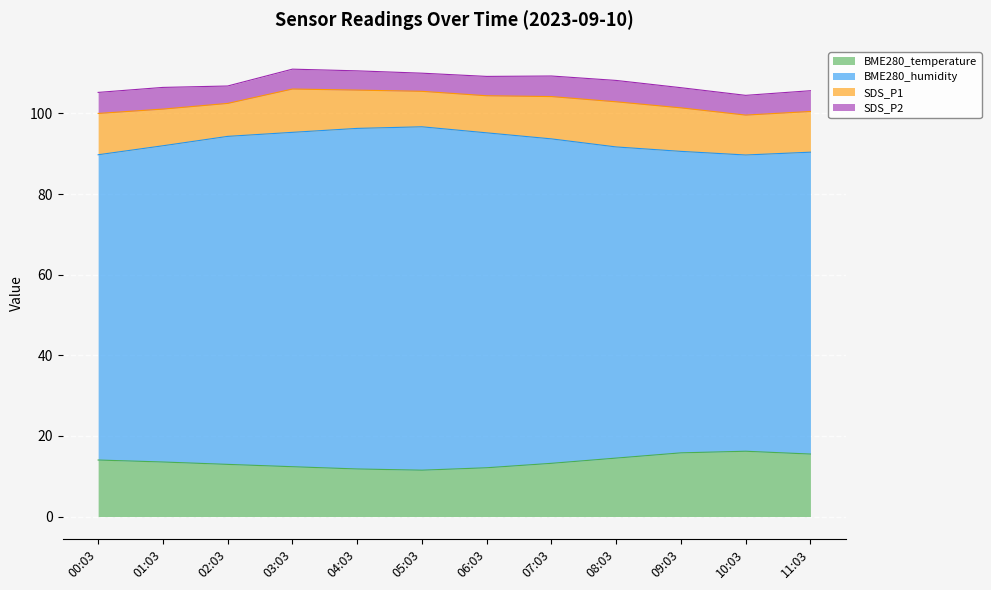

What is the total value across all series at 10:03?

104.5